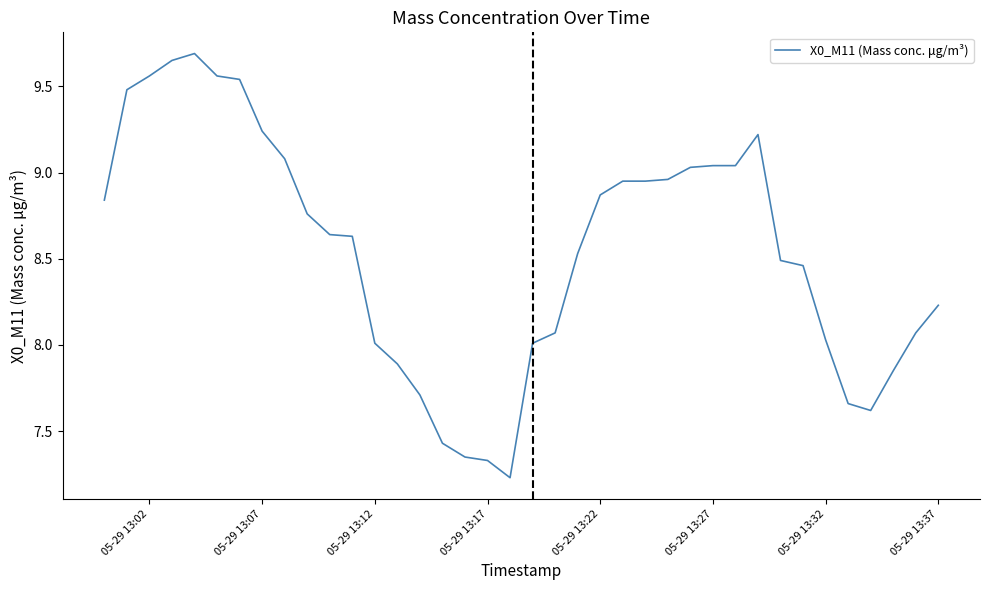

What is the difference between the maximum and minimum values?

2.5